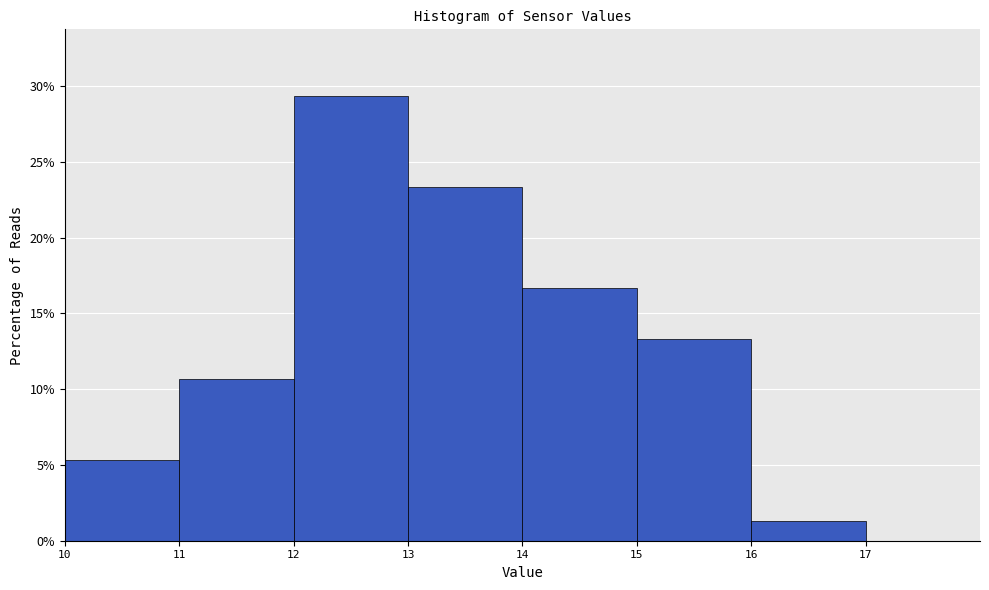

What is the height of the bar covering 12 to 13 on the x-axis? The values are not printed on the chart, so give them approximately, as read against the axis.

29.5